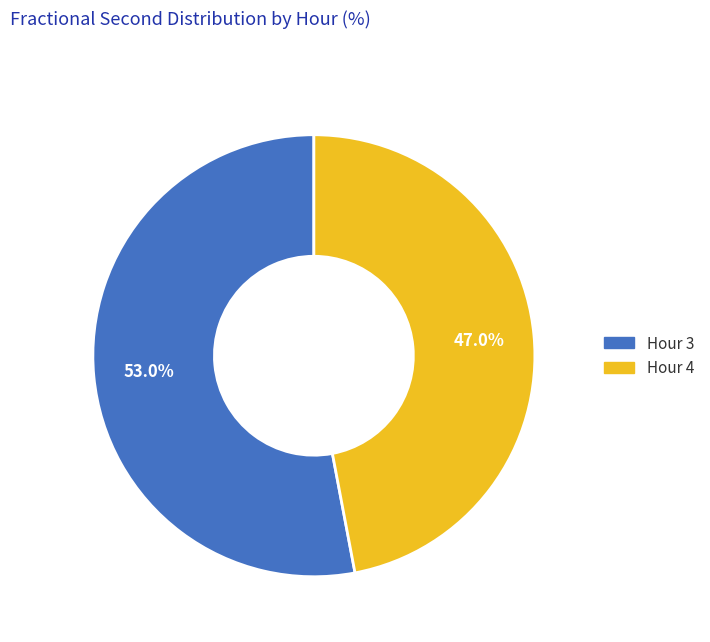

Does any single category account for the majority?

Yes